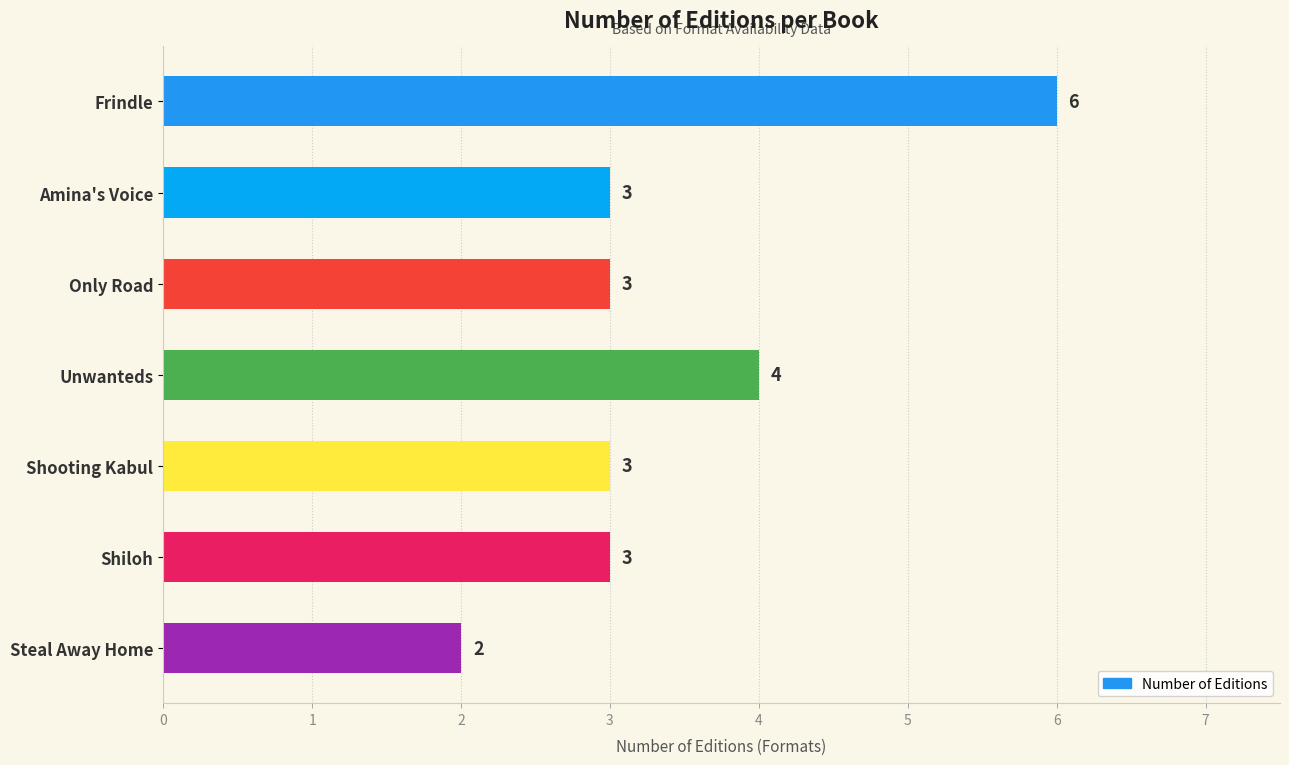

What is the label of the 4th bar from the bottom?

Unwanteds